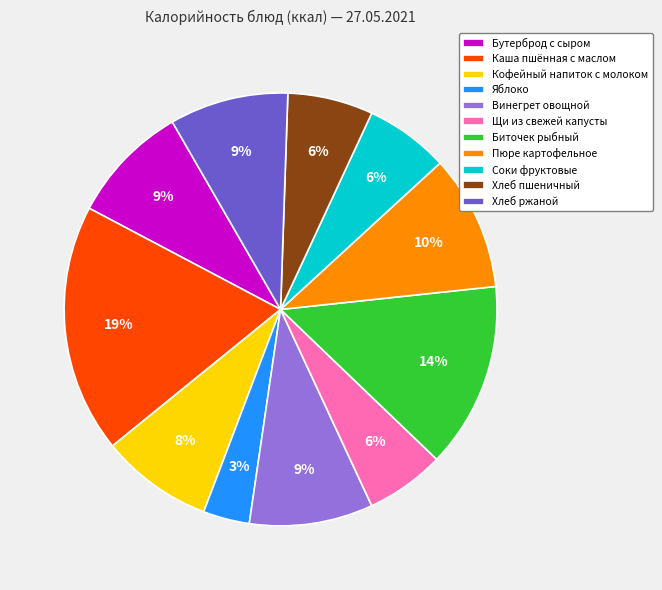

Count the number of slices in the pie.

11